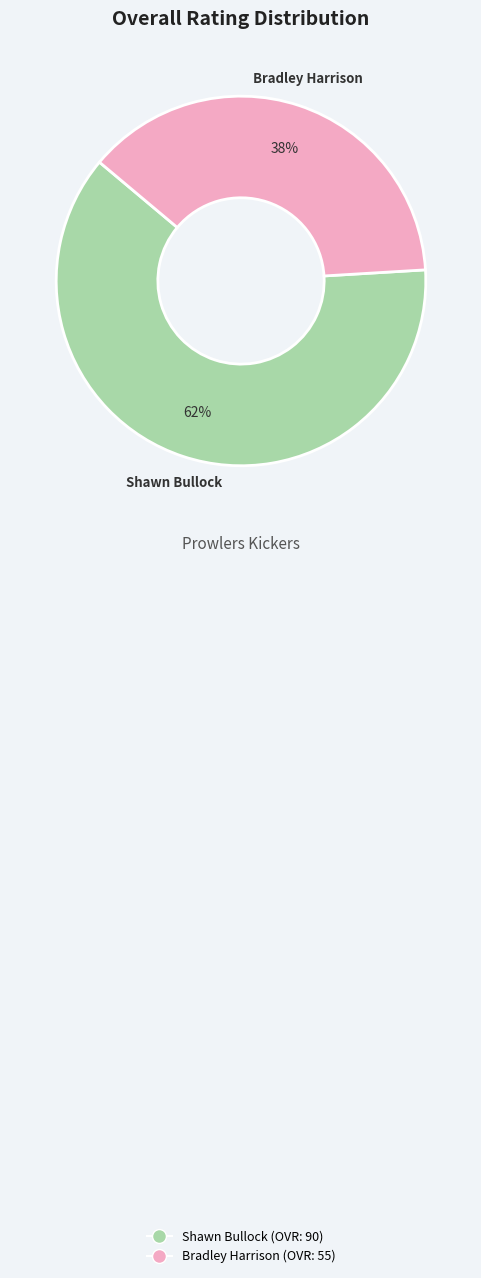

Approximately how many times larger is the value at Bradley Harrison compared to Shawn Bullock?

0.6